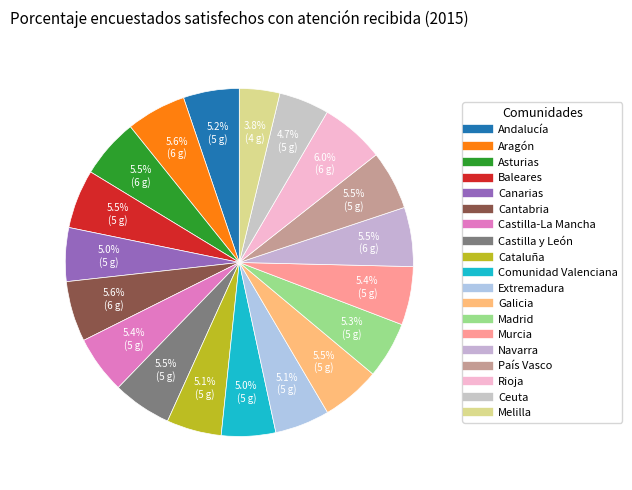

To the nearest percent, what percentage of the pie is Madrid?

5%